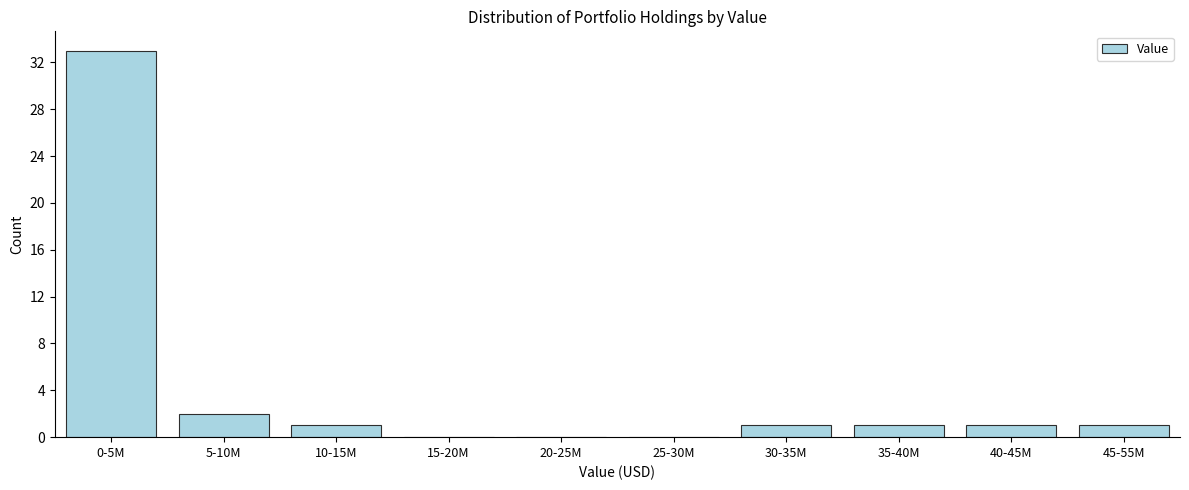

Reading left to right, extract all data points from this chart.

0-5M=33	5-10M=2	10-15M=1	15-20M=0	20-25M=0	25-30M=0	30-35M=1	35-40M=1	40-45M=1	45-55M=1